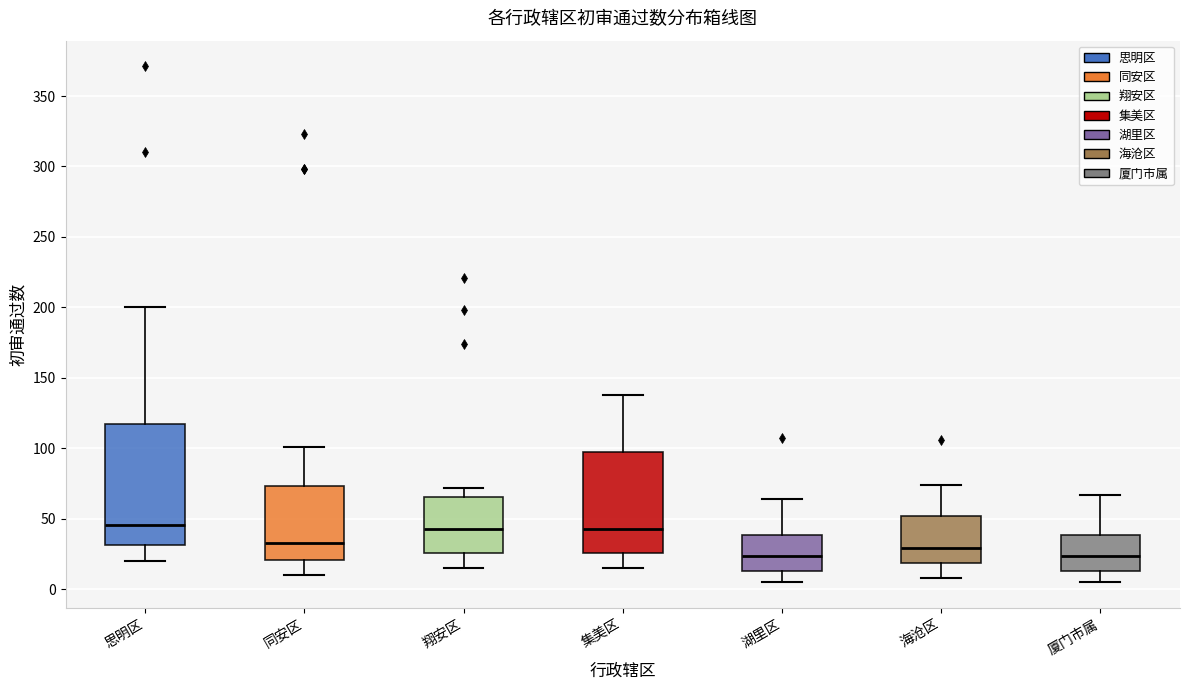

Where does the lower whisker of the box for 同安区 end on the y-axis? The values are not printed on the chart, so give them approximately, as read against the axis.

10